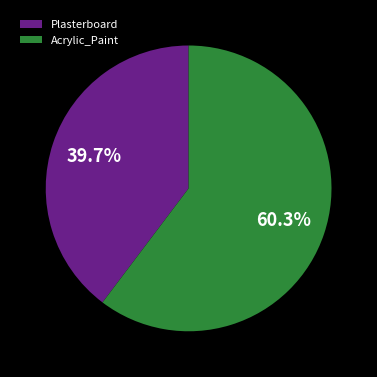

What percentage is NOT represented by Plasterboard?

60.3%